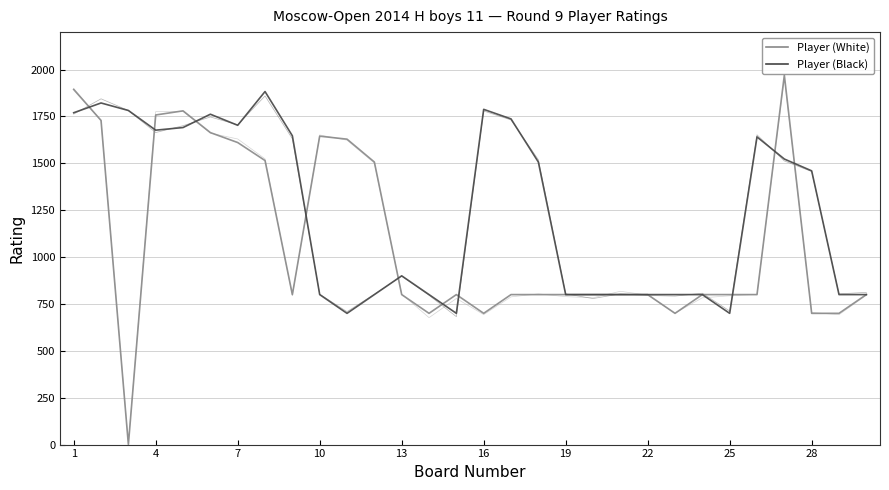

In Player (Black), how many points are higher than both neighbors (excluding endpoints)?

6